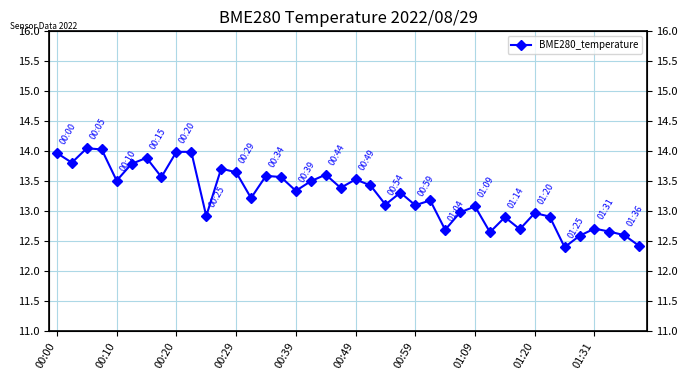

Approximately how many times larger is the value at 36 compared to 19?

0.9